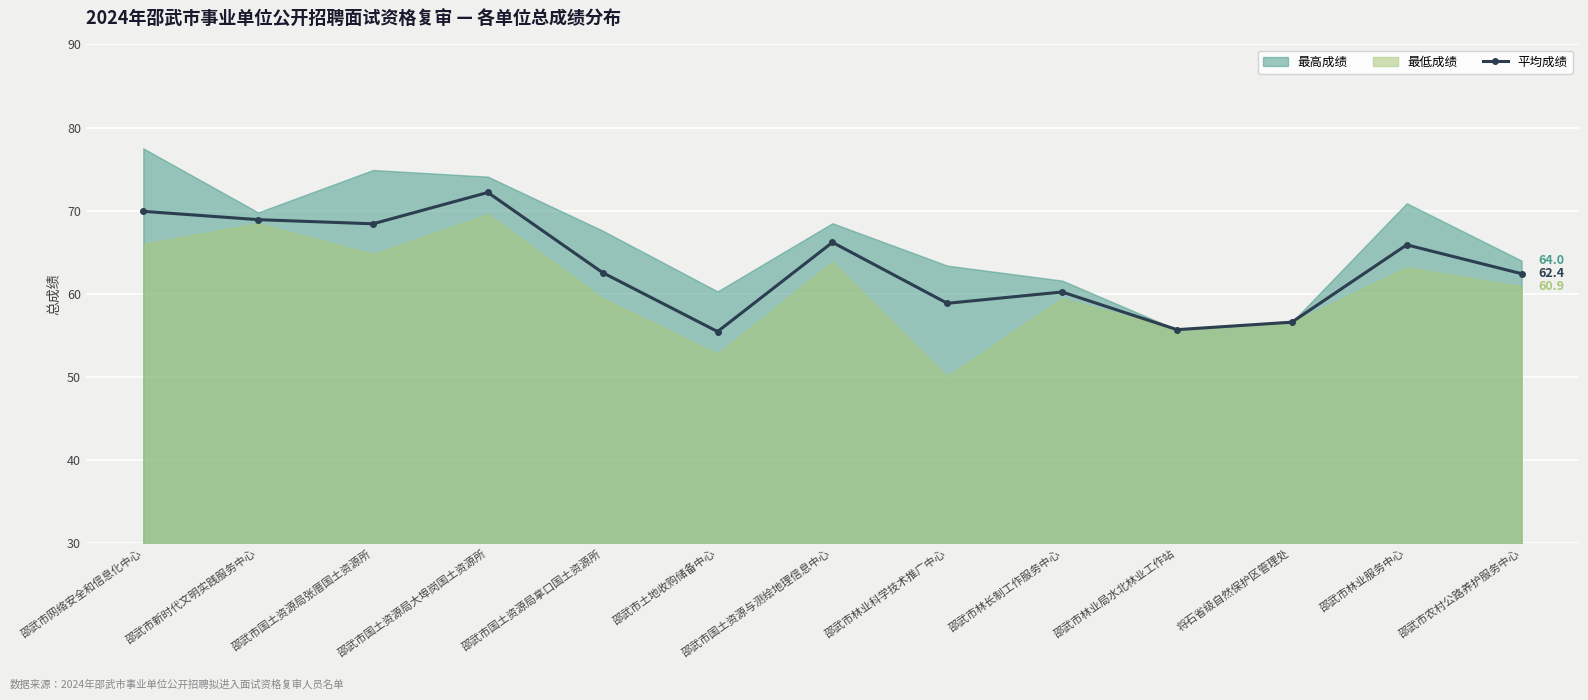

What is the average value?

63.3